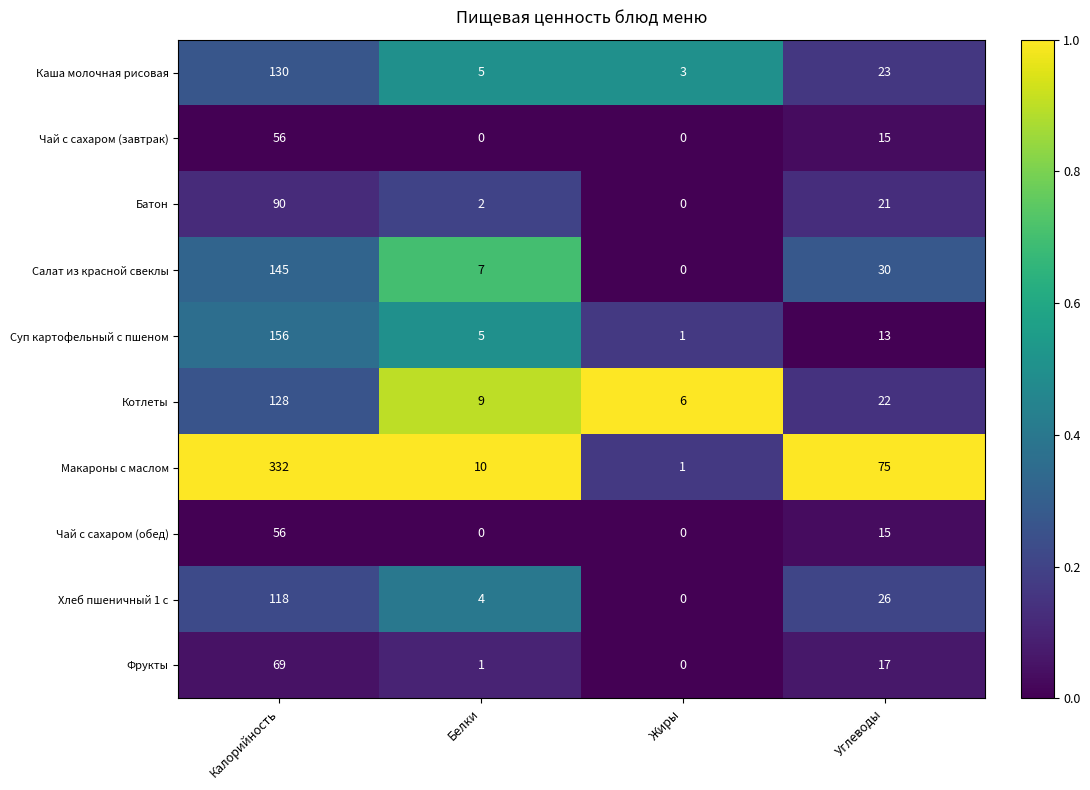

What is the difference between the Батон values at Углеводы and Жиры?

21